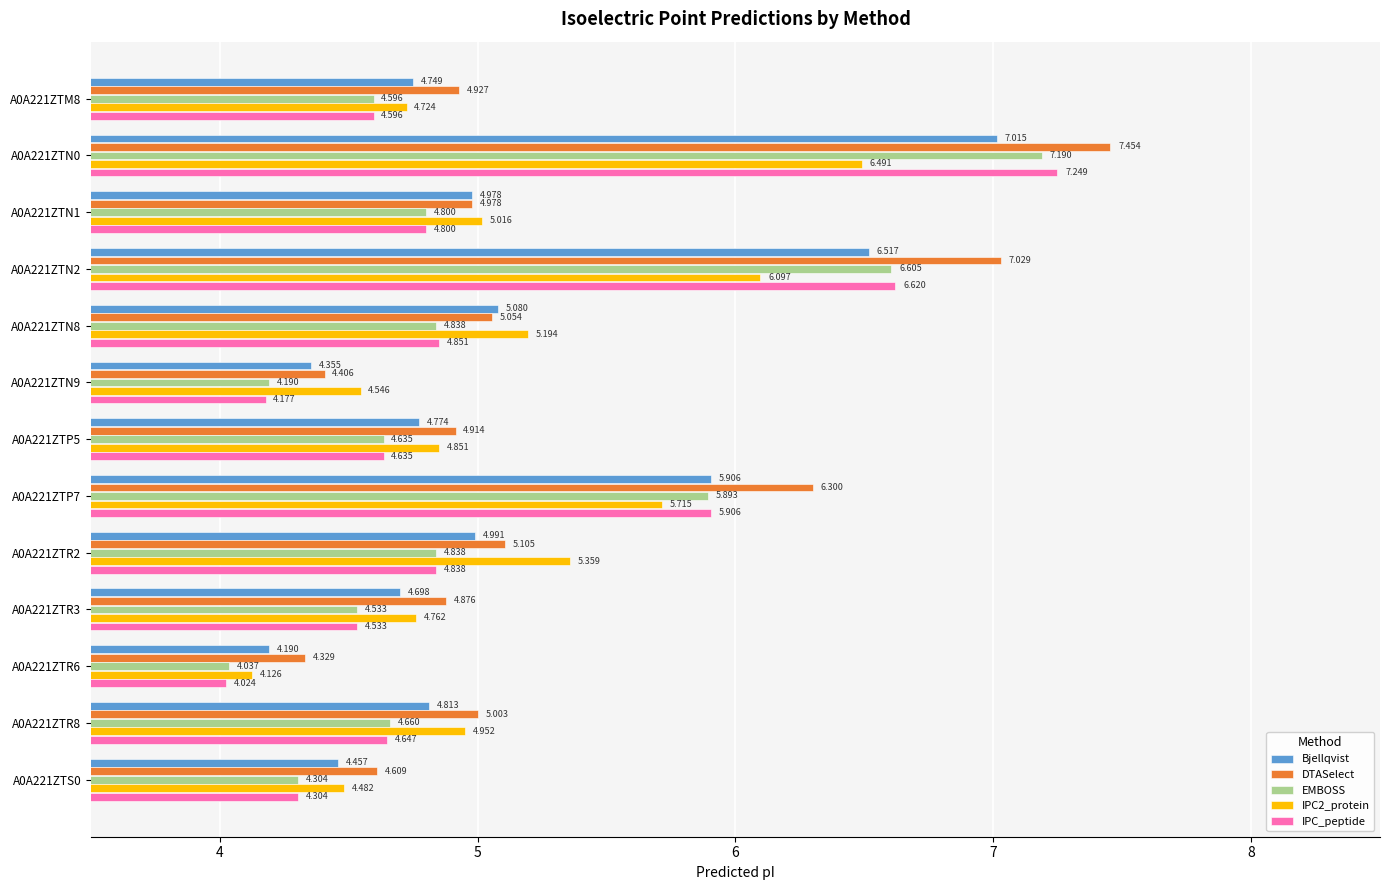

What is the difference between the second highest and minimum values in the IPC_peptide series?

2.6